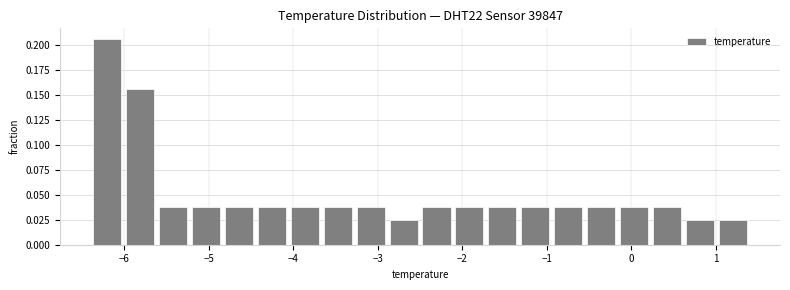

Around what value on the x-axis is the tallest bar? Give the approximate position of its centre, as read against the axis.

-6.2